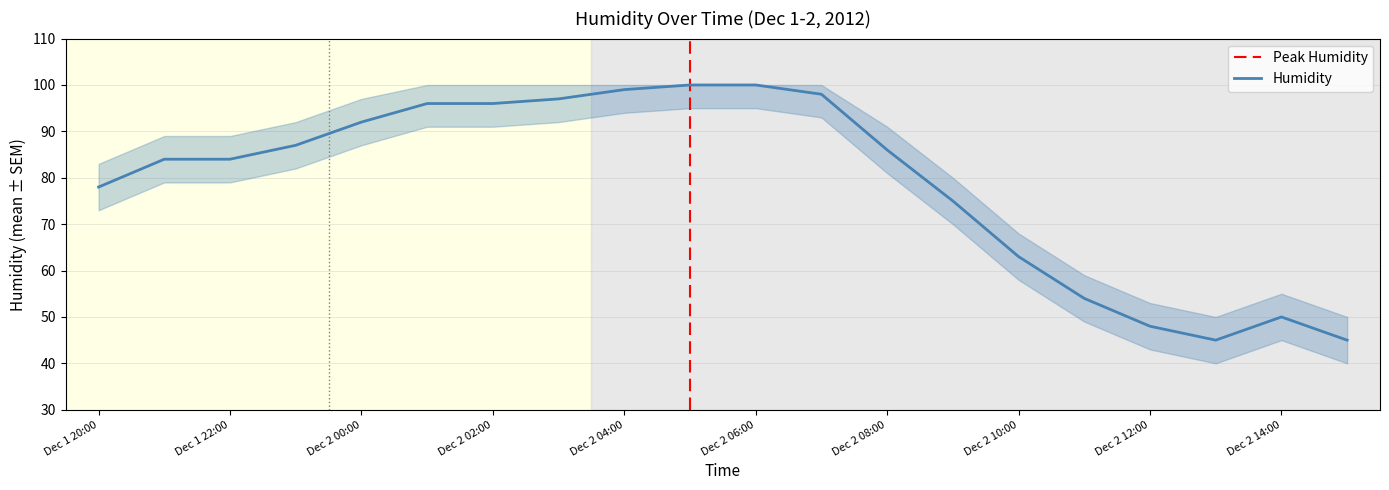

True or false: Humidity_lower has more than 1 interior local peaks.

False